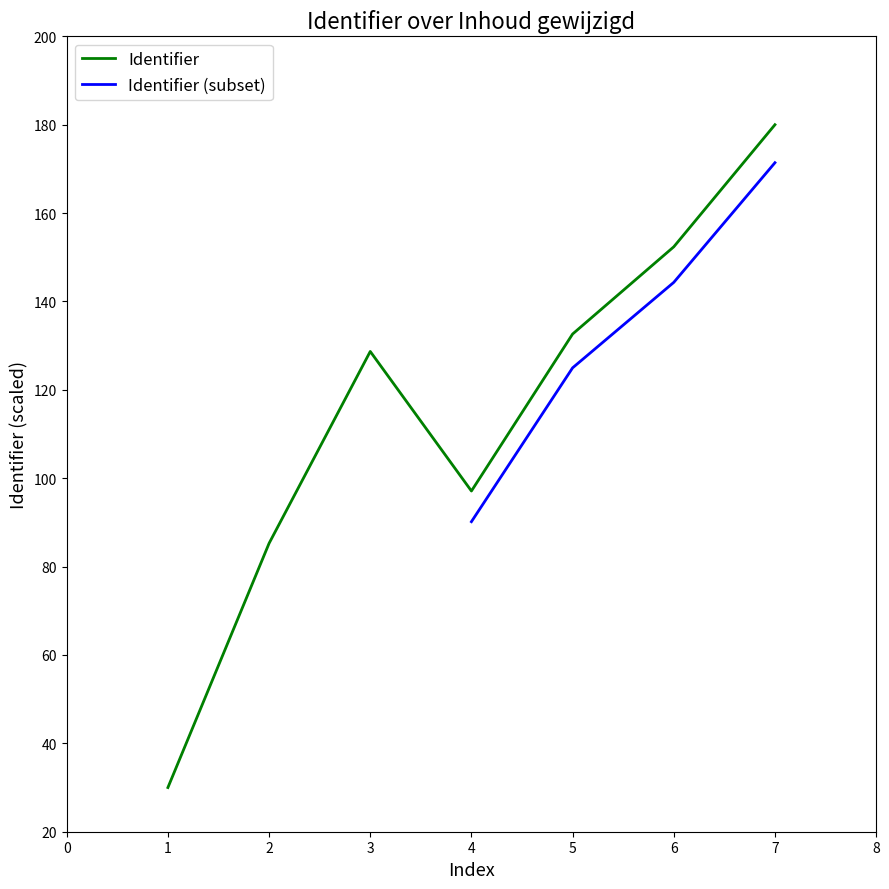

What is the maximum value shown in the chart?

180.0